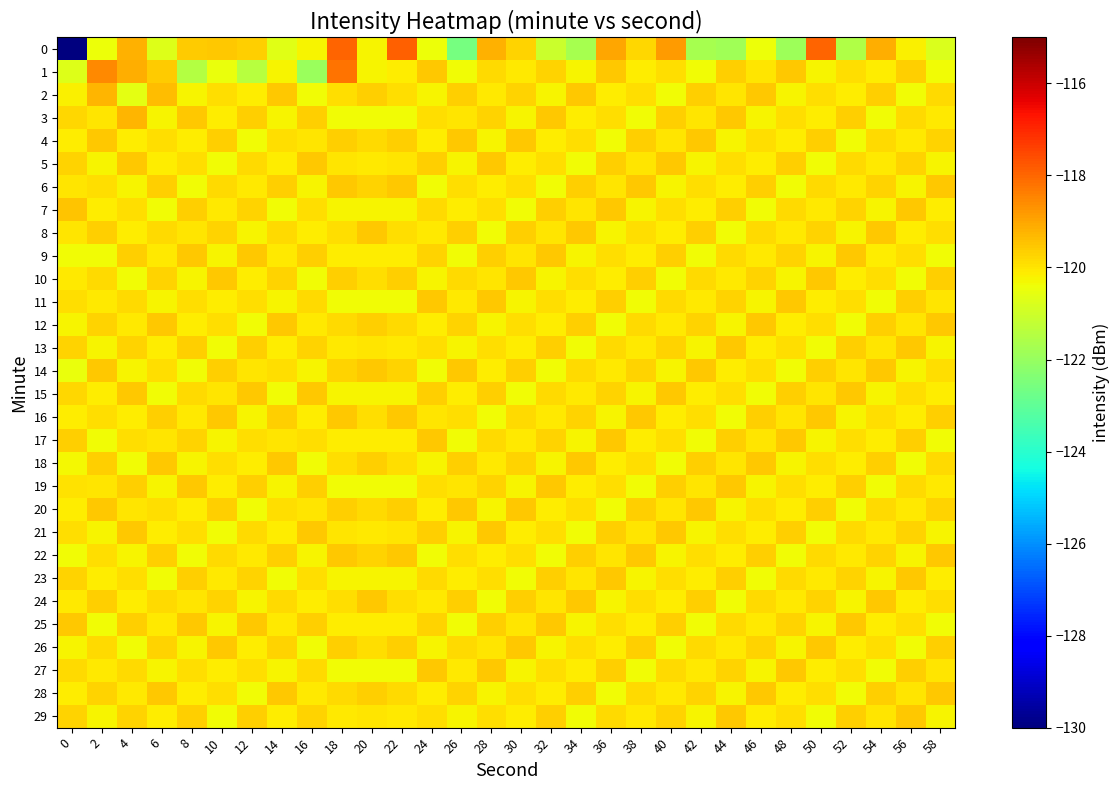

What is the total value across all series at 26?

-3601.5